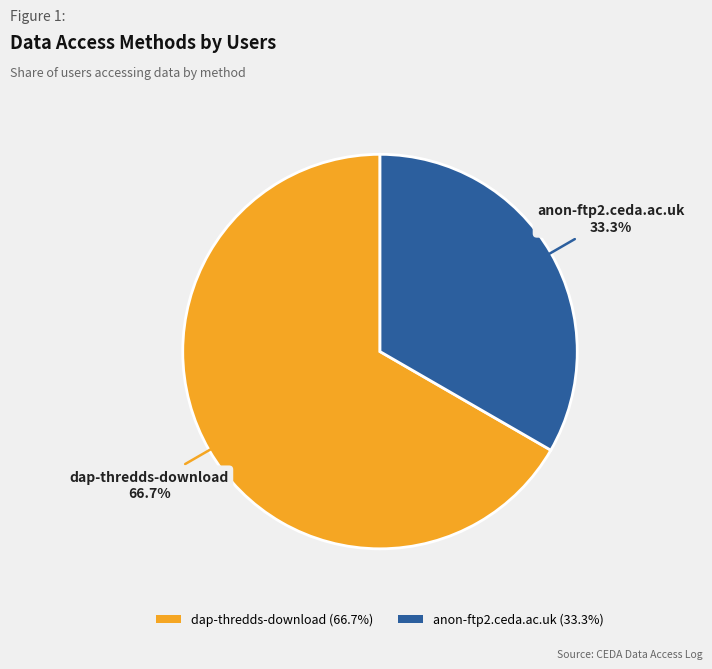

Does anon-ftp2.ceda.ac.uk account for over 50% of the chart?

No